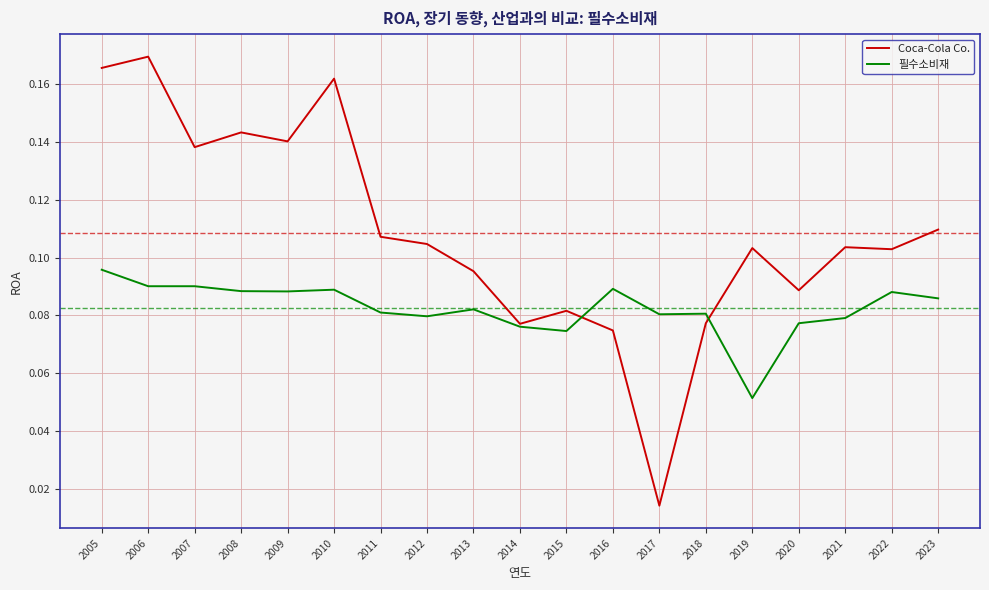

What are all the series names shown in the legend?

Coca-Cola Co., 필수소비재